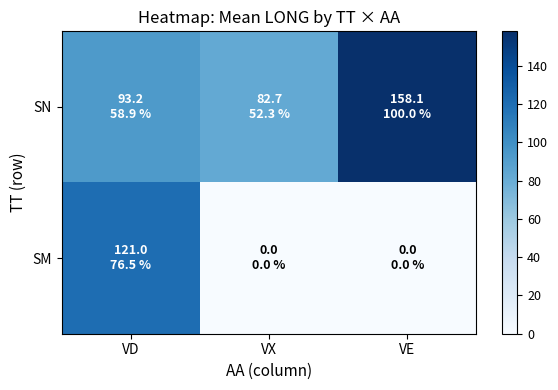

Rank the series by their maximum value, from lowest to highest.

SM, SN